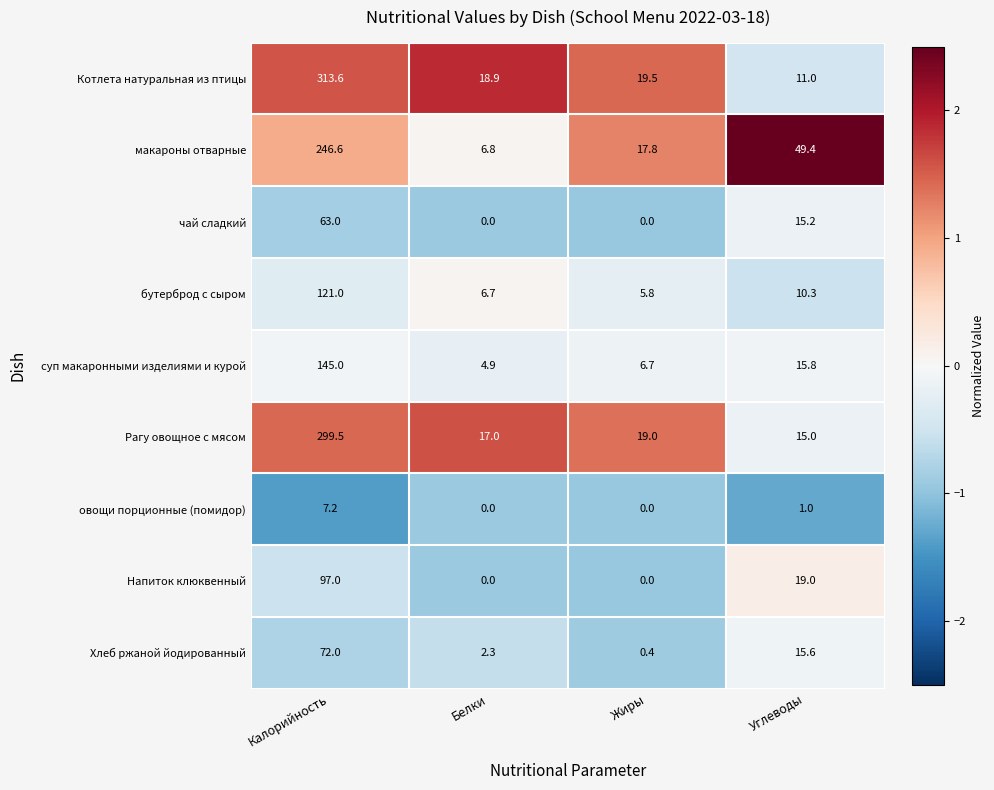

The value of суп макаронными изделиями и курой at Углеводы is 15.8. True or false?

True